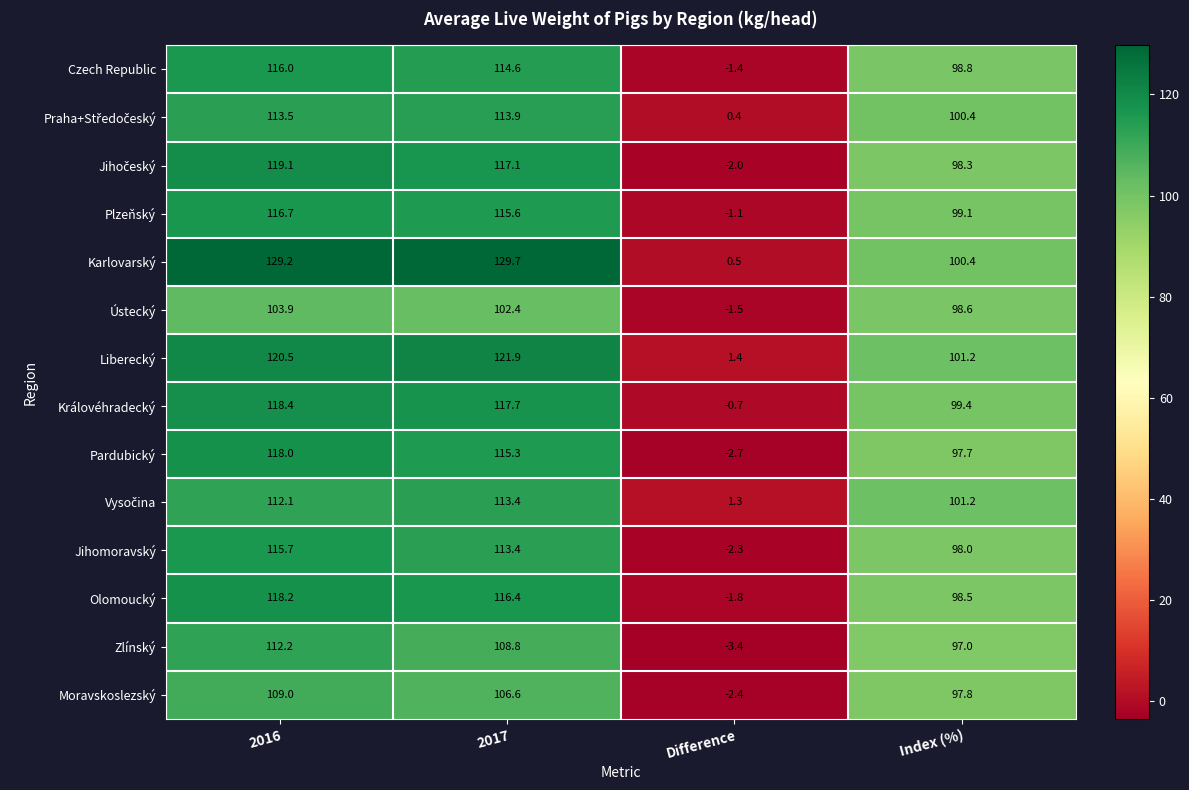

At which label does Karlovarský reach its peak?

2017